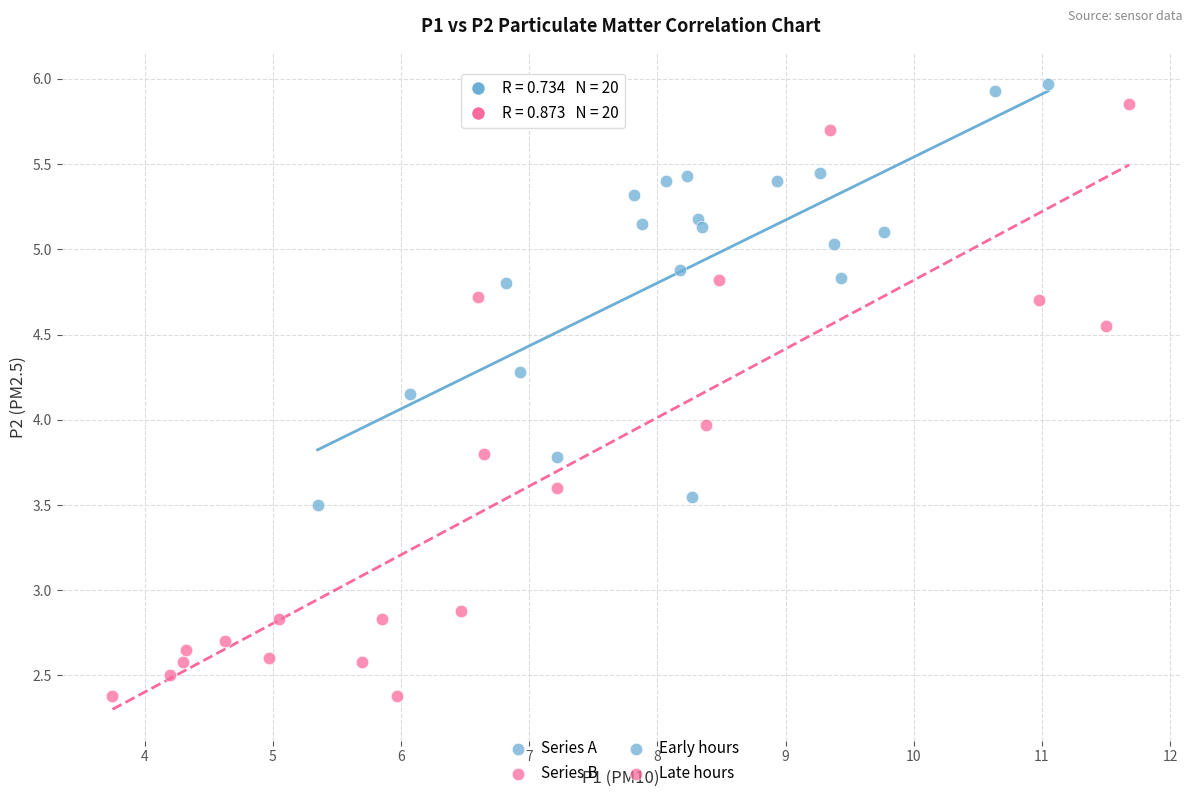

Which series has the widest spread of Y values?

Series B